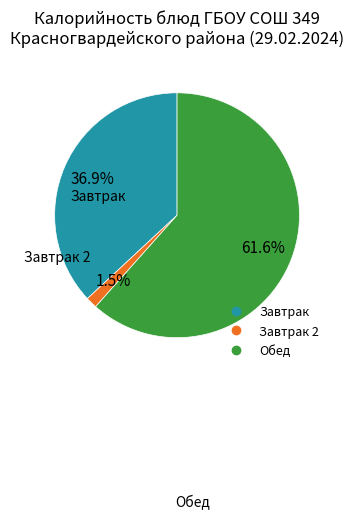

Is there any slice that represents more than half of the pie?

Yes